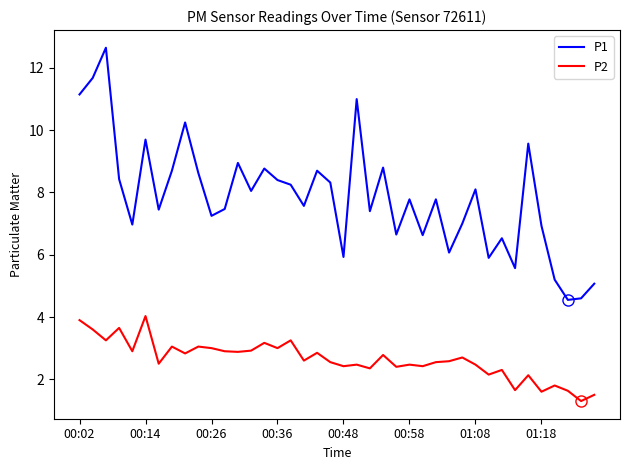

True or false: P1 and P2 intersect in this chart.

False